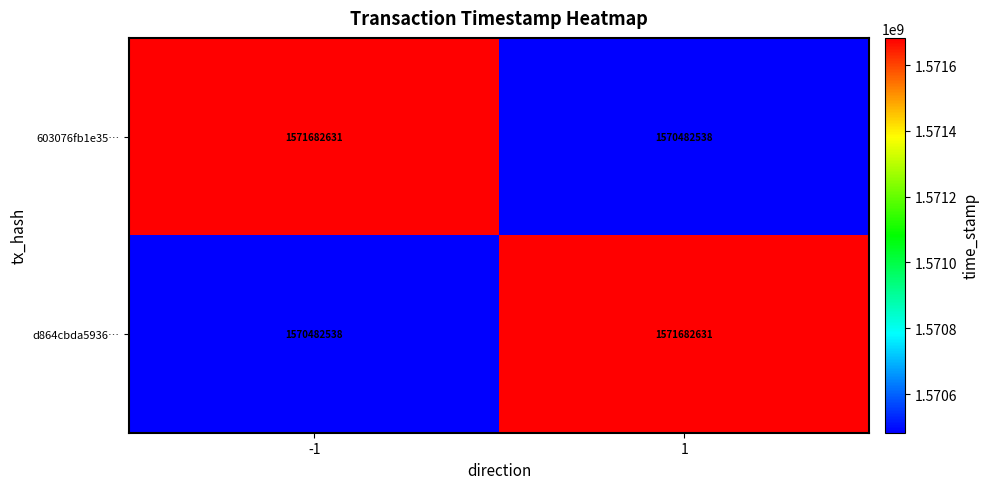

At -1, list the series in order from largest to smallest.

603076fb1e35…, d864cbda5936…